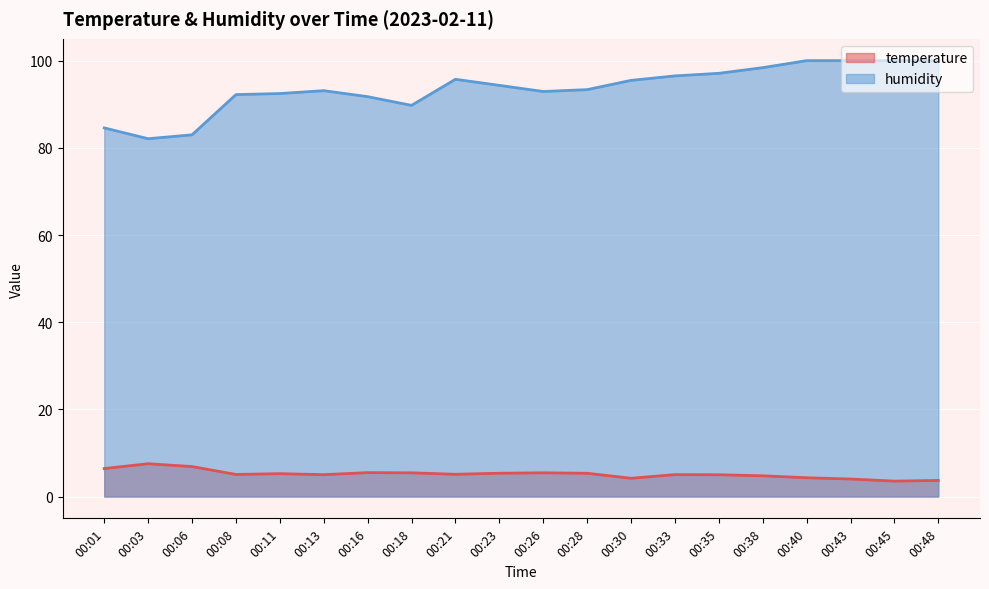

Count the number of data series in this chart.

2